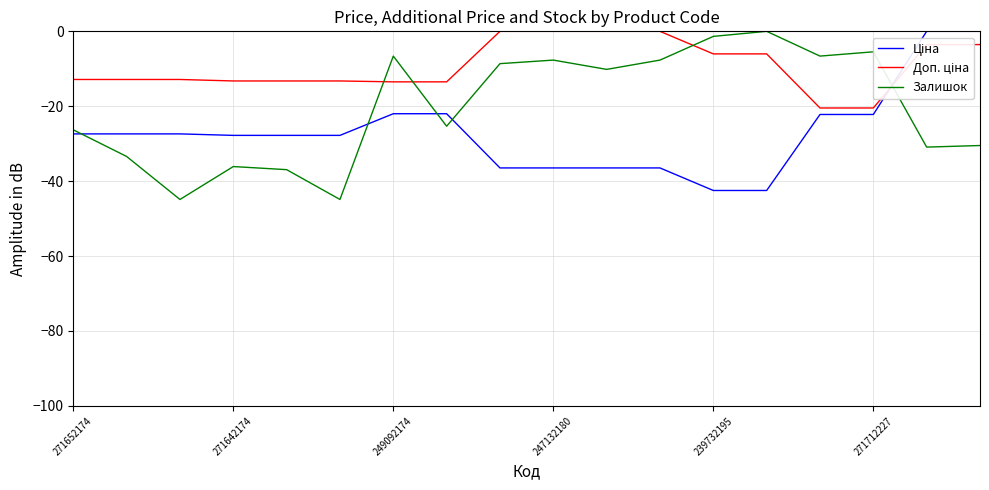

What is the minimum value for Залишок?

-44.9